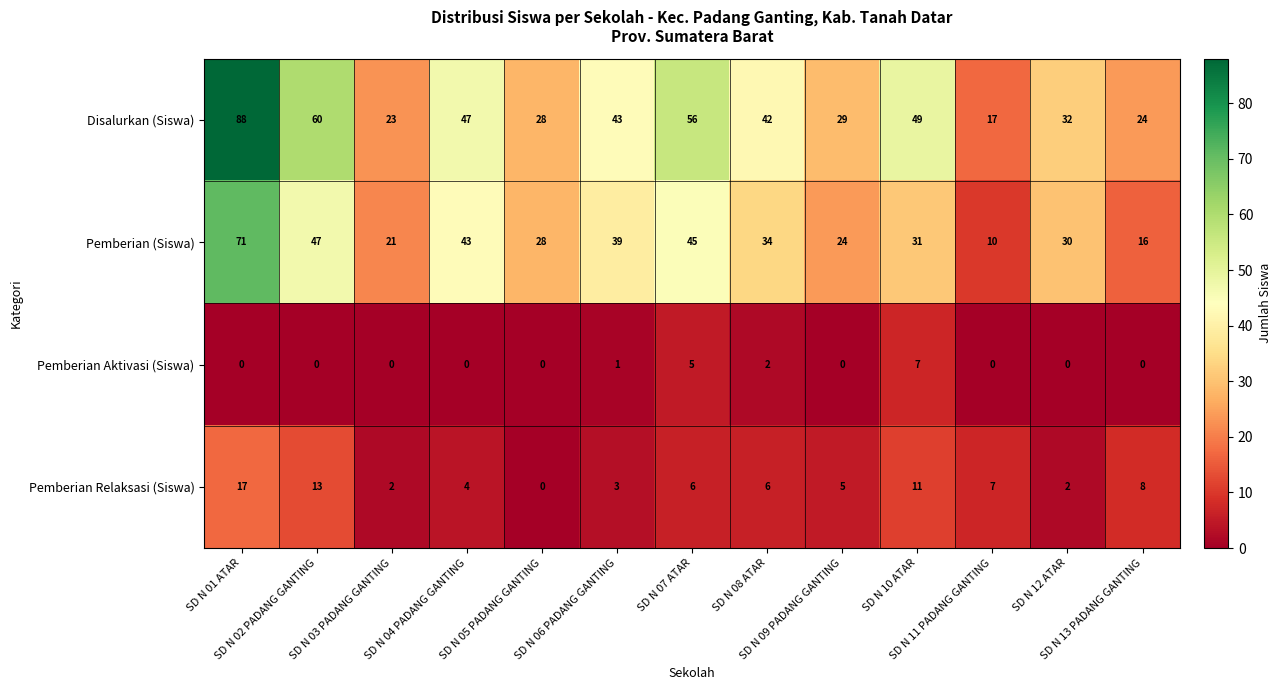

What is the sum of all Pemberian Aktivasi (Siswa) values?

15